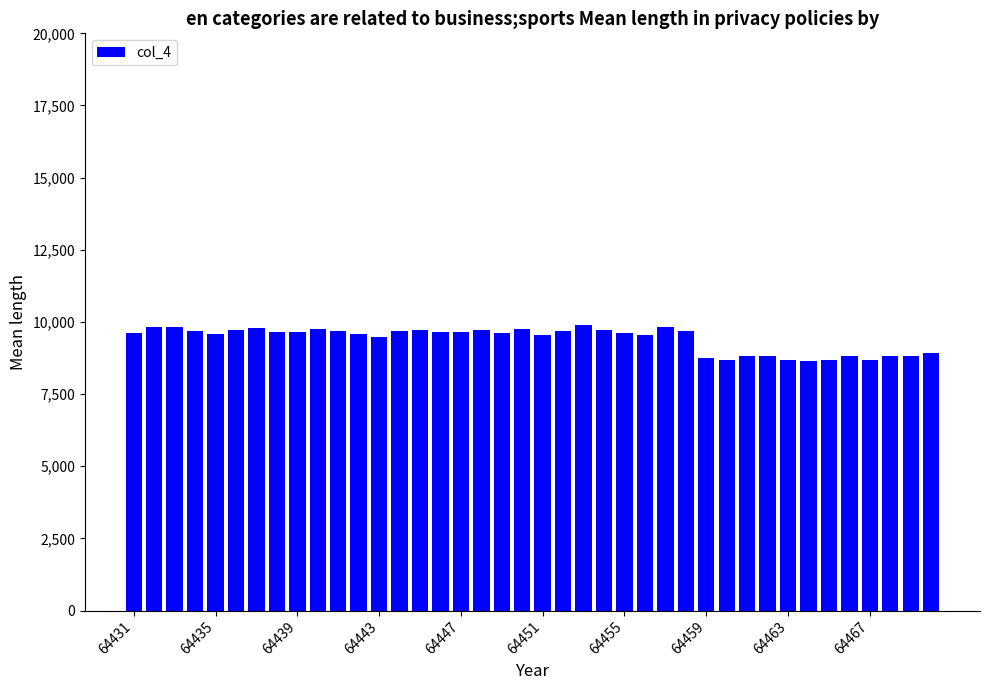

How many series are shown in this chart?

1